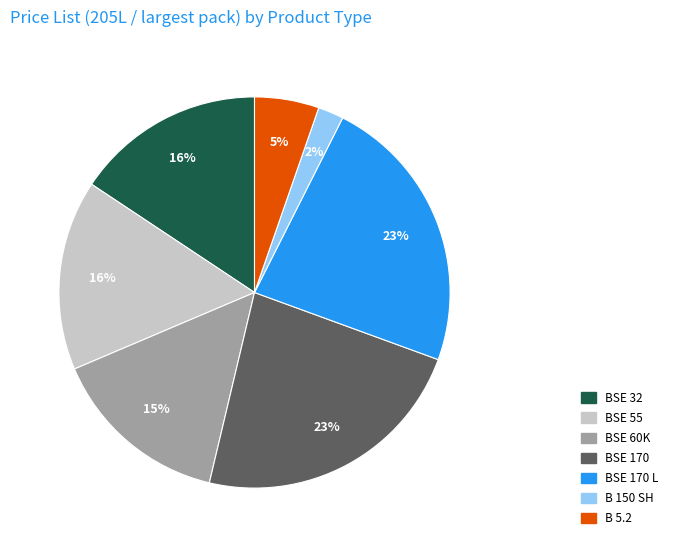

To the nearest percent, what is the difference between the largest and smallest slice percentages?

21%